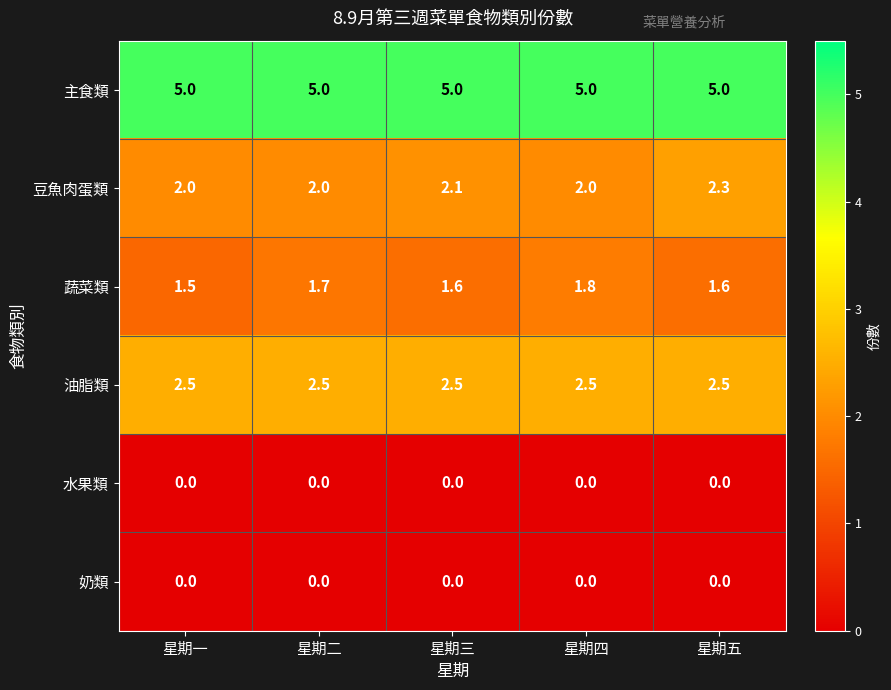

The 蔬菜類 series shows 1.8 at 星期四. True or false?

True